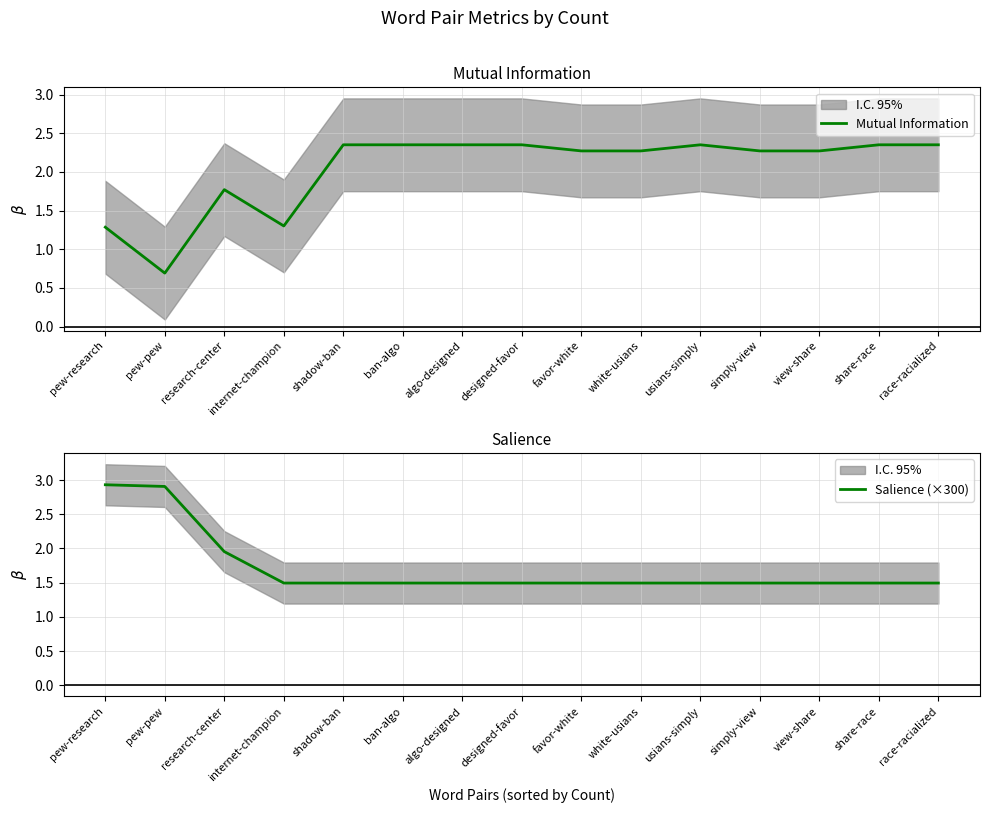

Where is Mutual Information nearest to the value 1?

pew-research